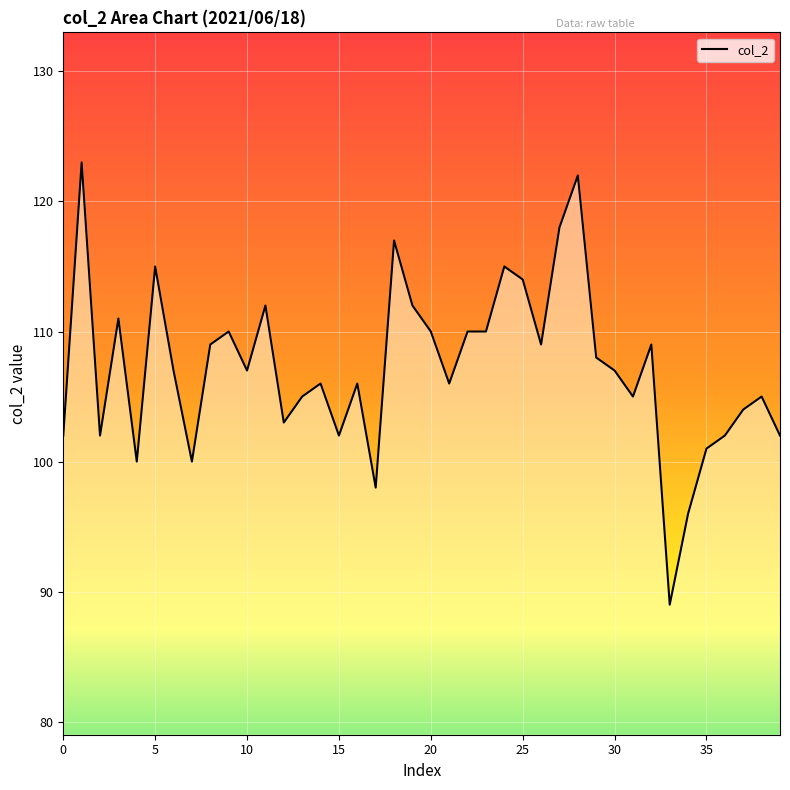

Where does the data first go above 107?

1